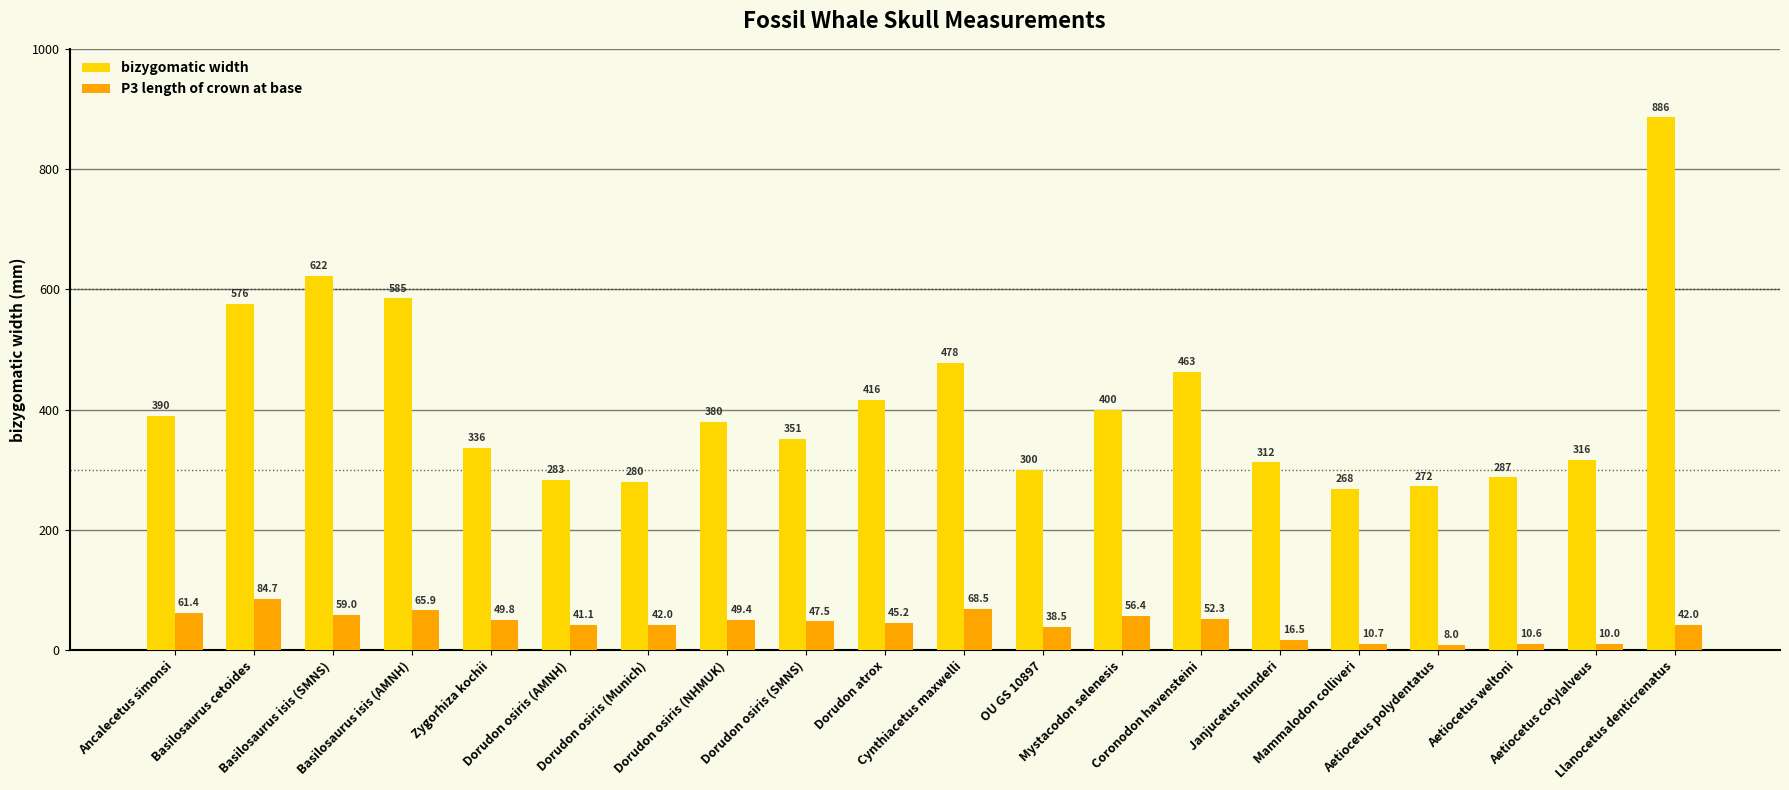

True or false: P3 length of crown at base has a value of 47.5 at Dorudon osiris (SMNS).

True